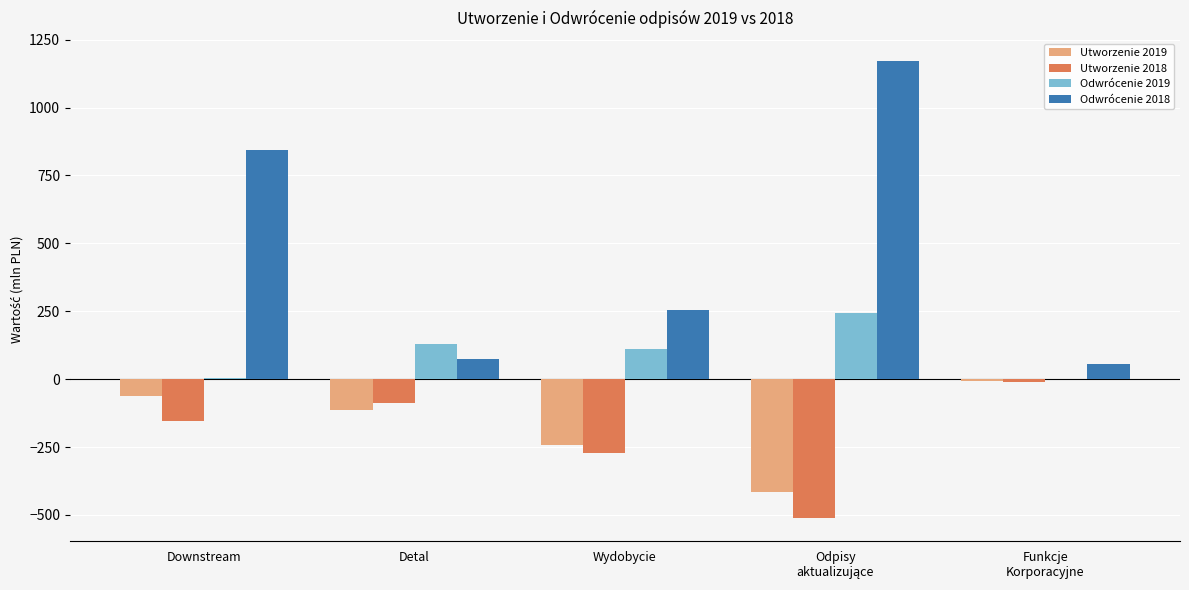

Is it true that Utworzenie 2019 equals -112 at Detal?

True